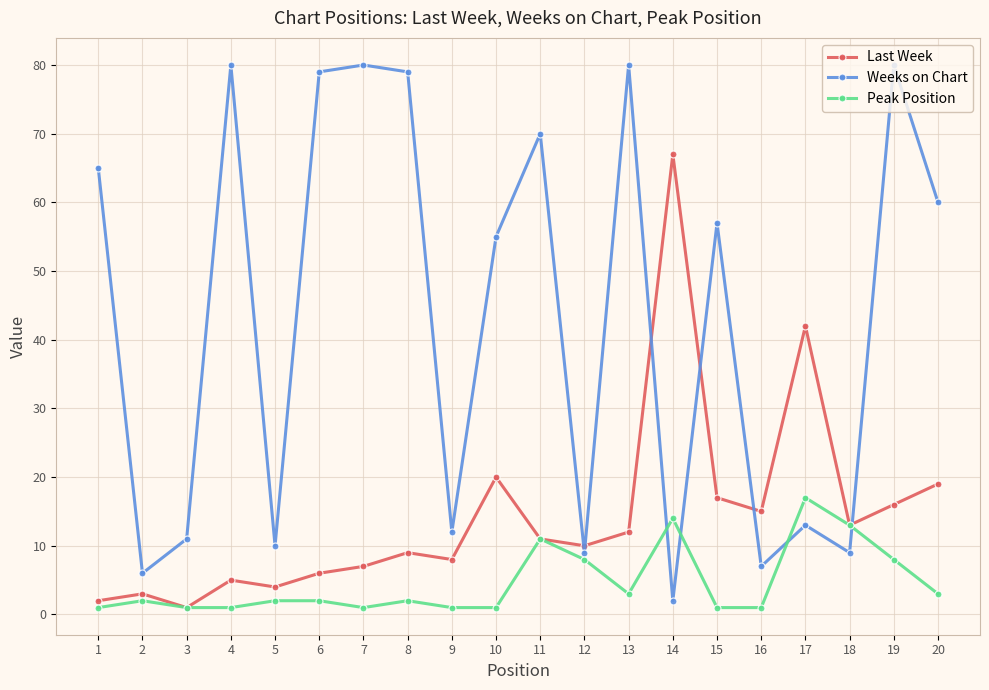

Reading right to left, list all the values displayed in this chart.

Last Week: 20=19	19=16	18=13	17=42	16=15	15=17	14=67	13=12	12=10	11=11	10=20	9=8	8=9	7=7	6=6	5=4	4=5	3=1	2=3	1=2
Weeks on Chart: 20=60	19=80	18=9	17=13	16=7	15=57	14=2	13=80	12=9	11=70	10=55	9=12	8=79	7=80	6=79	5=10	4=80	3=11	2=6	1=65
Peak Position: 20=3	19=8	18=13	17=17	16=1	15=1	14=14	13=3	12=8	11=11	10=1	9=1	8=2	7=1	6=2	5=2	4=1	3=1	2=2	1=1